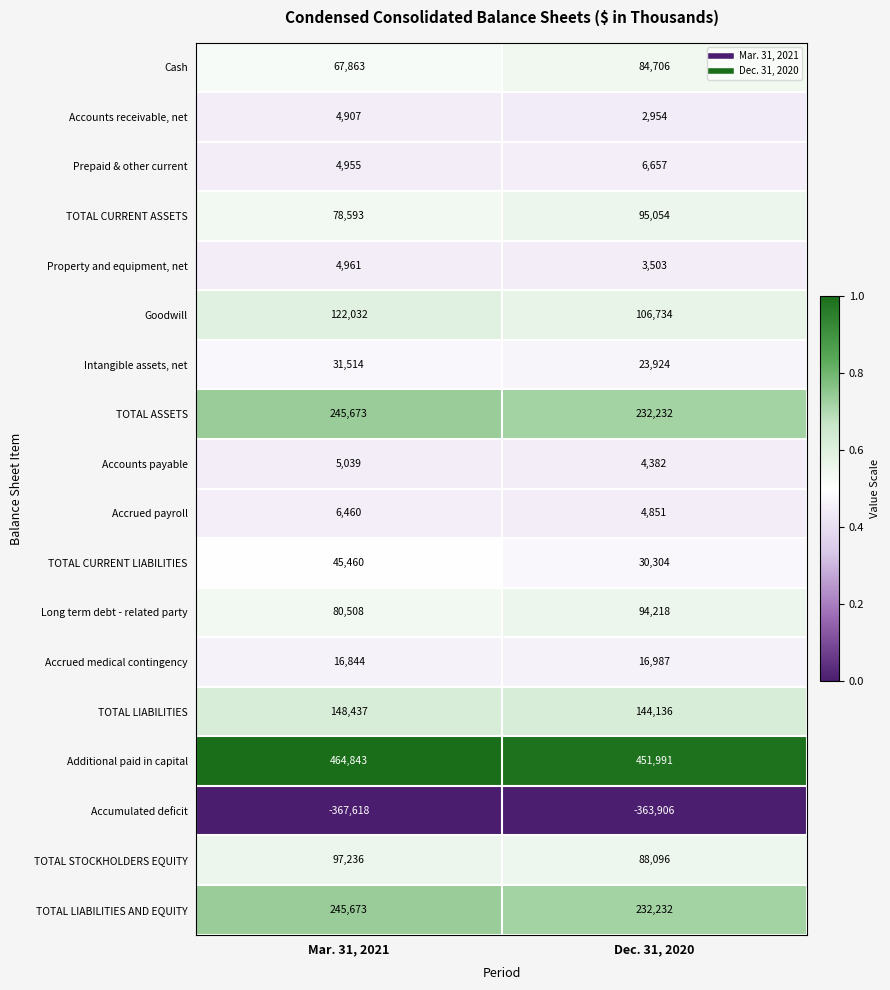

The value of Accumulated deficit at Mar. 31, 2021 is -231732. True or false?

False